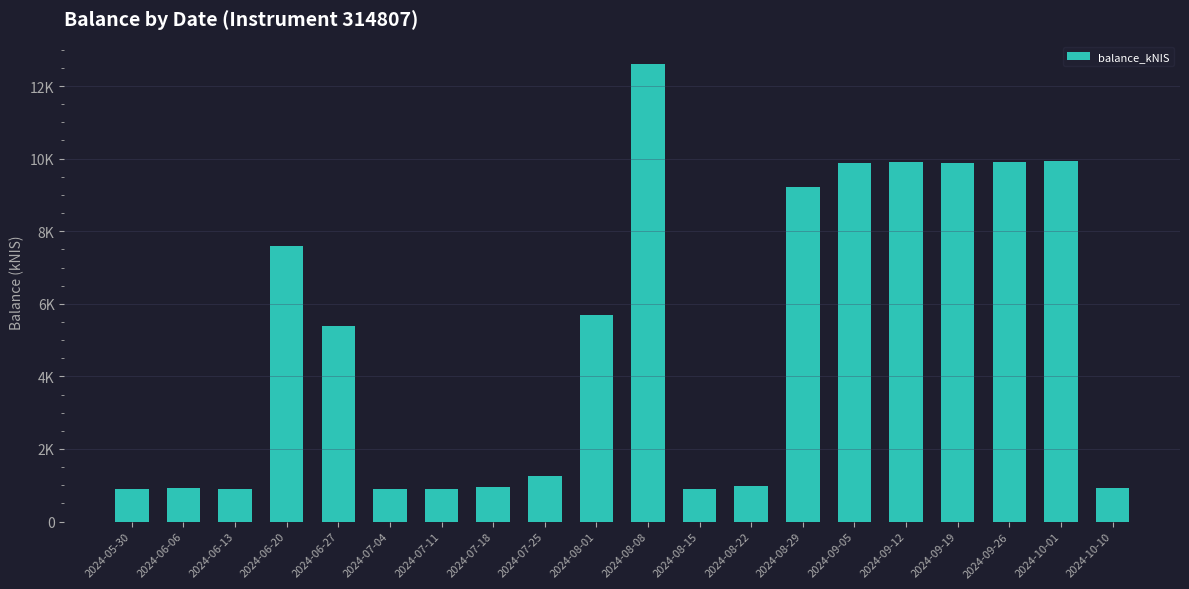

What is the label of the 14th bar from the right?

2024-07-11